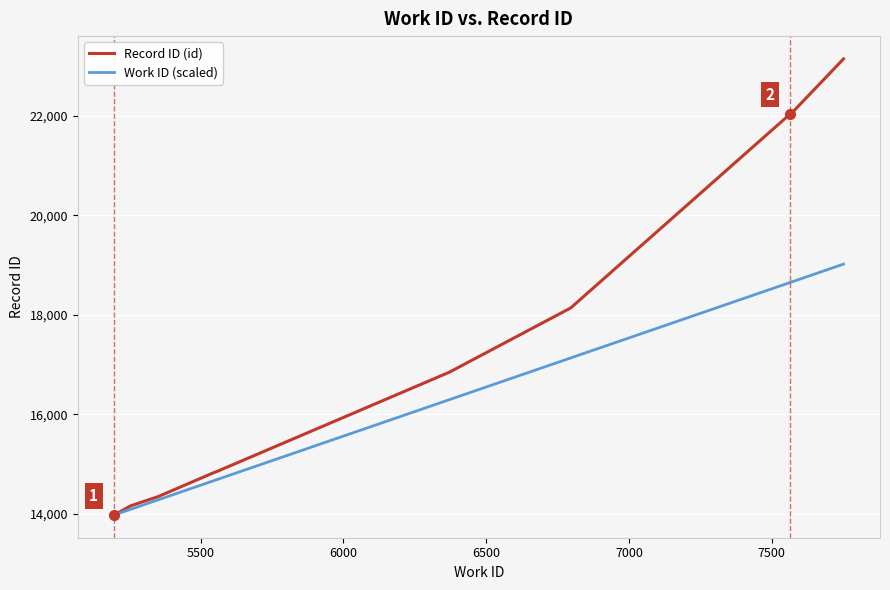

List the series in order of their peak value, lowest first.

Work ID (scaled), Record ID (id)